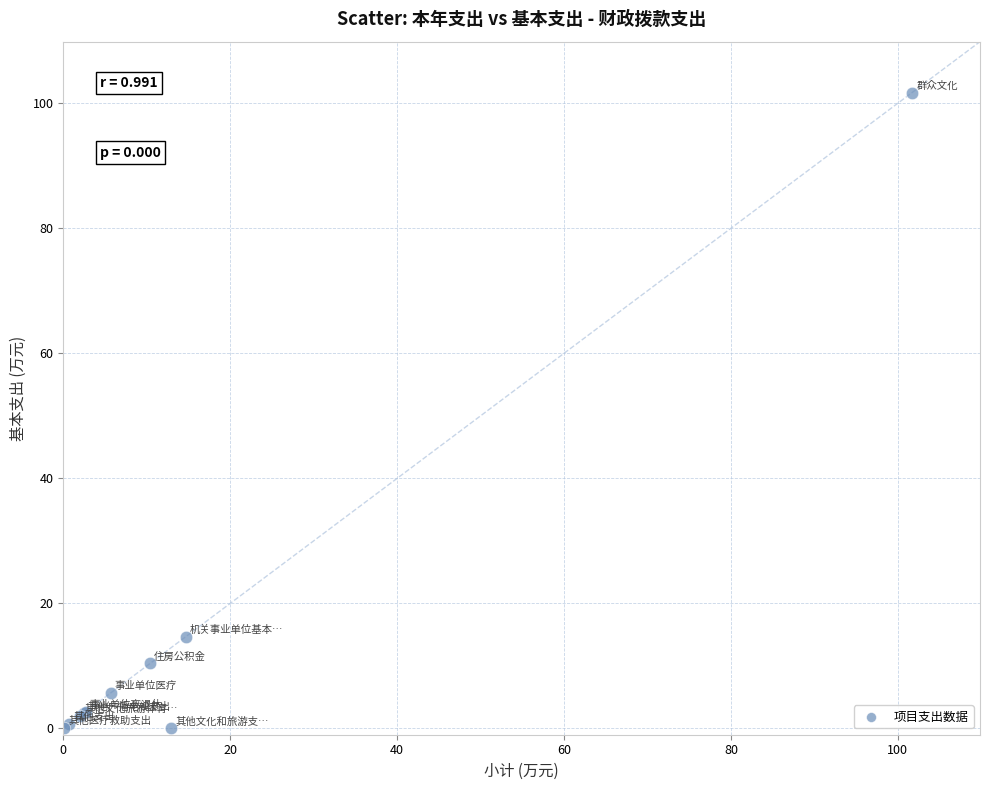

What Y value in the scatter plot is closest to 50?

14.7